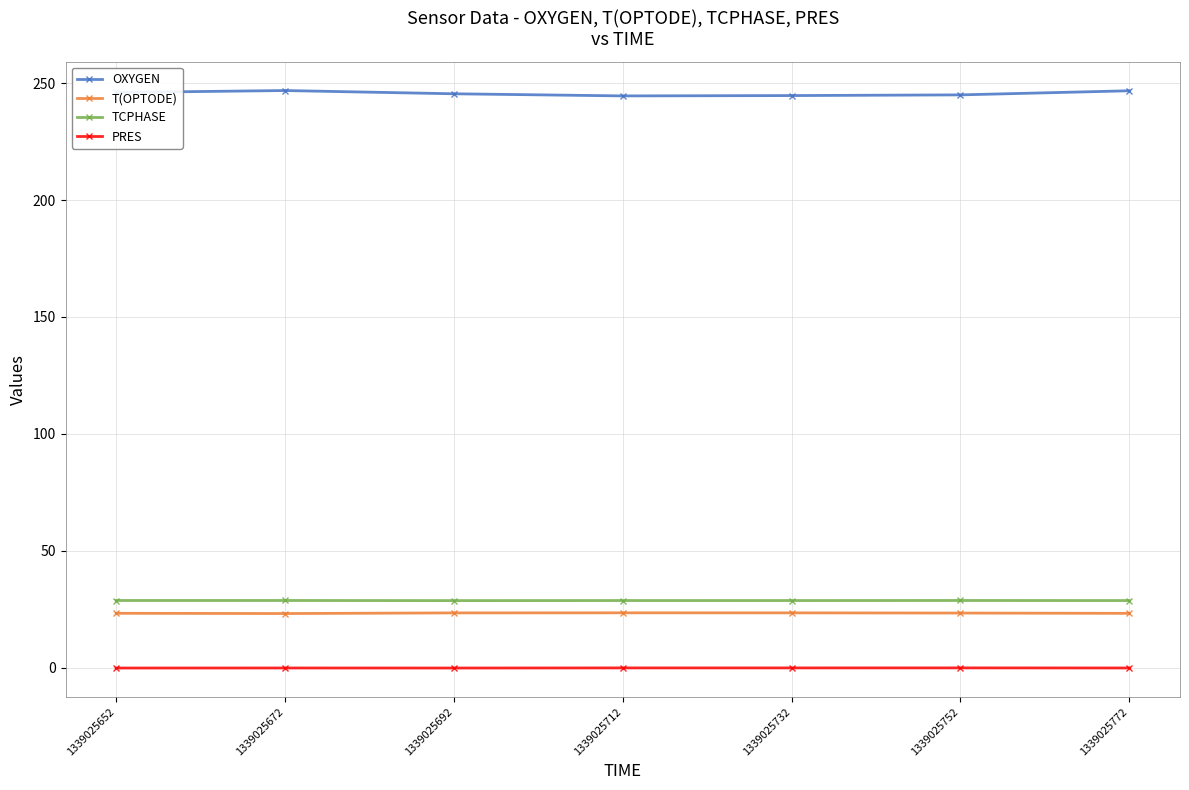

True or false: PRES and OXYGEN cross at least once.

False